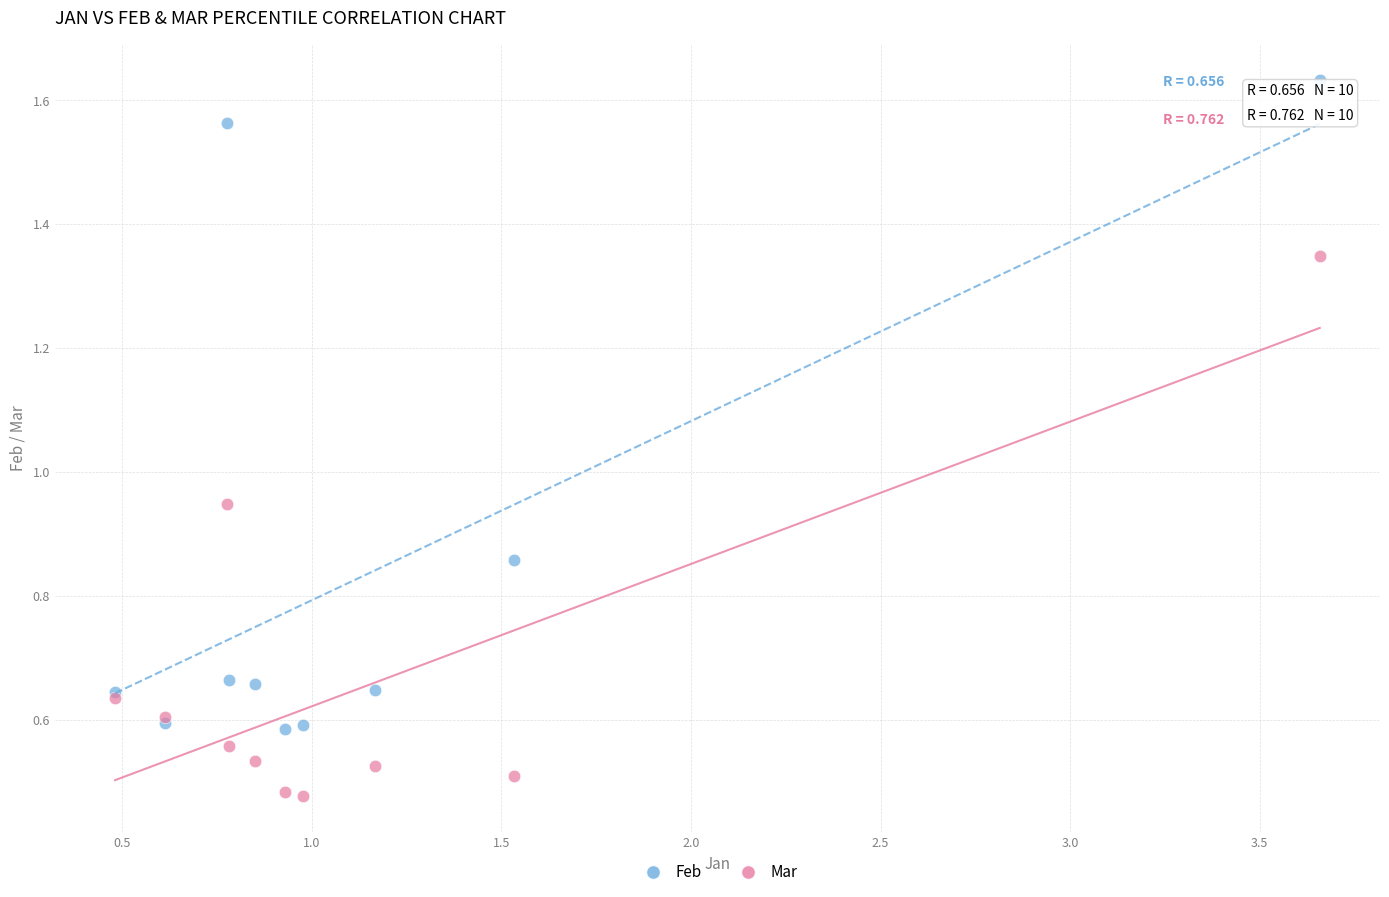

Which series reaches the minimum Y coordinate?

Mar